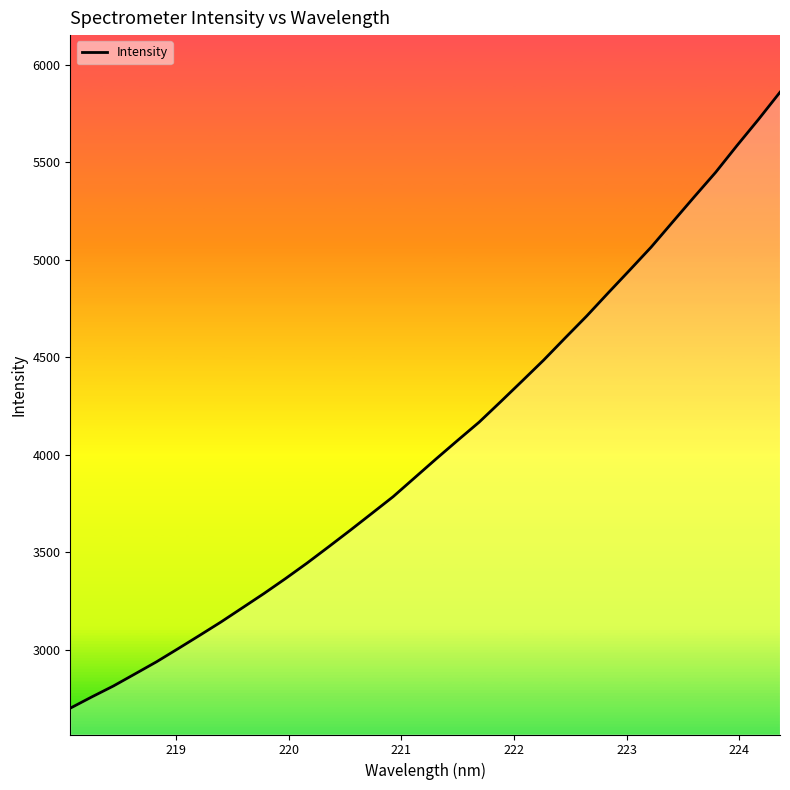

What is the smallest value displayed?

2699.1